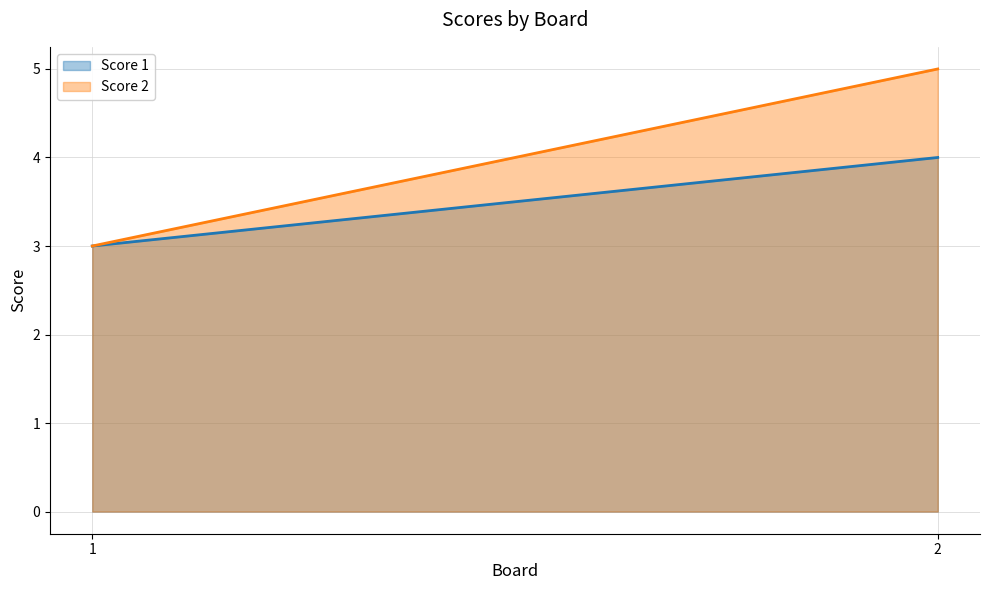

What is the value of the Score 2 point at the 1st from the left?

3